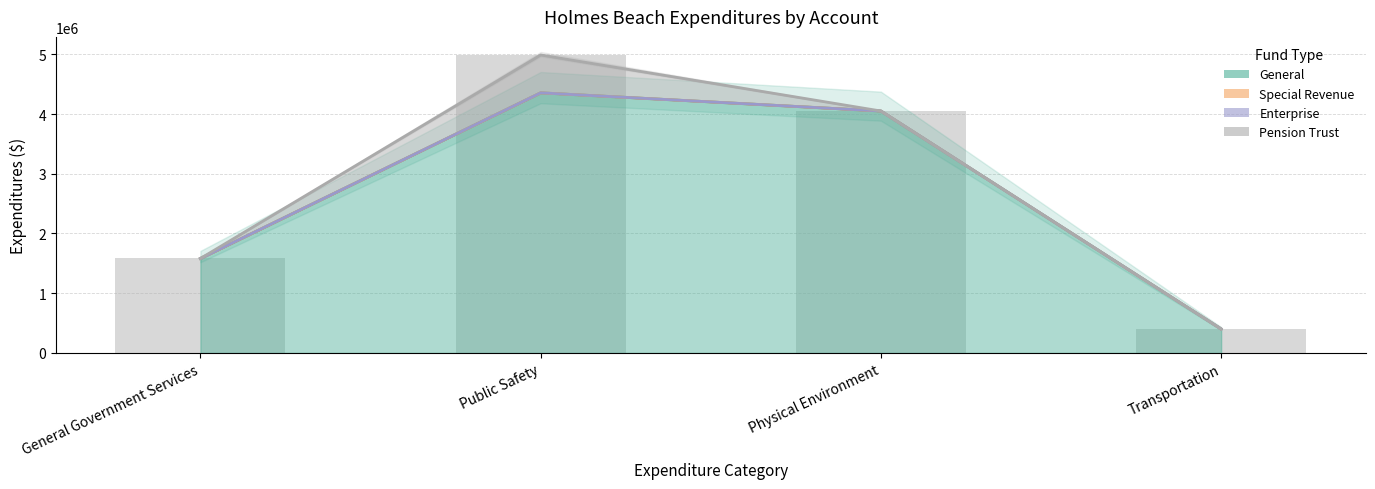

At which category is the sum across all series the highest?

Public Safety